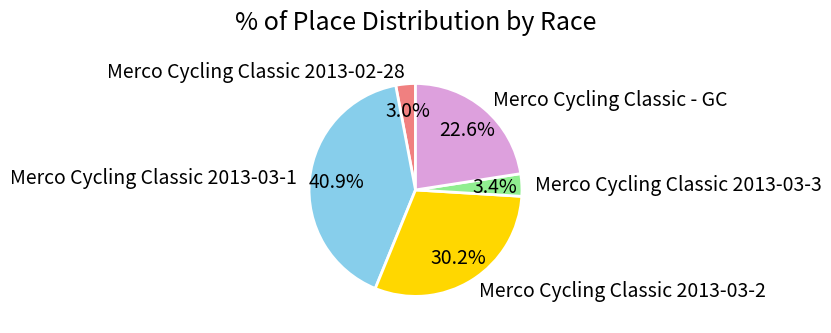

Do Merco Cycling Classic 2013-03-1 and Merco Cycling Classic 2013-02-28 together represent more than half of the pie?

No